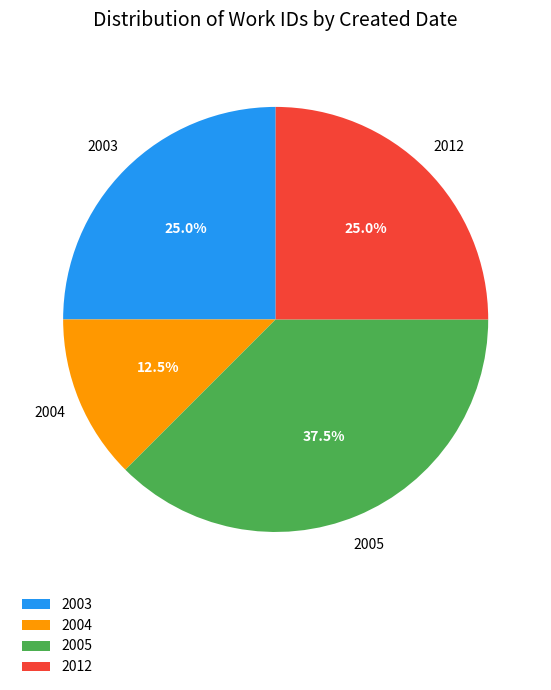

How many slices are in this pie chart?

4